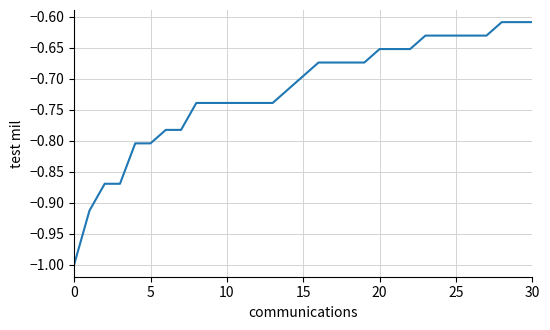

What is the difference between the maximum and minimum values?

0.4